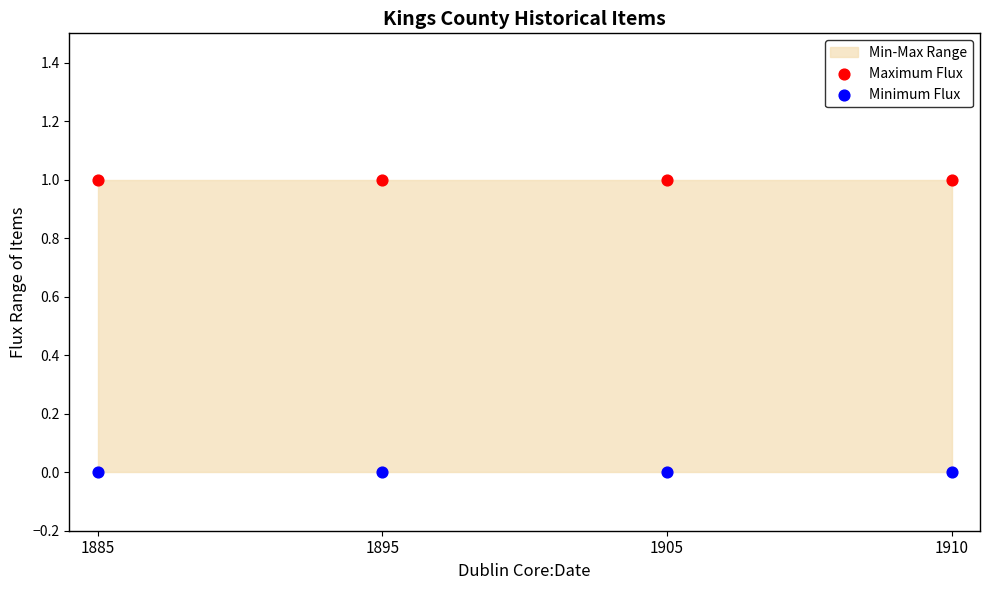

Which series reaches the maximum Y coordinate?

Maximum Flux